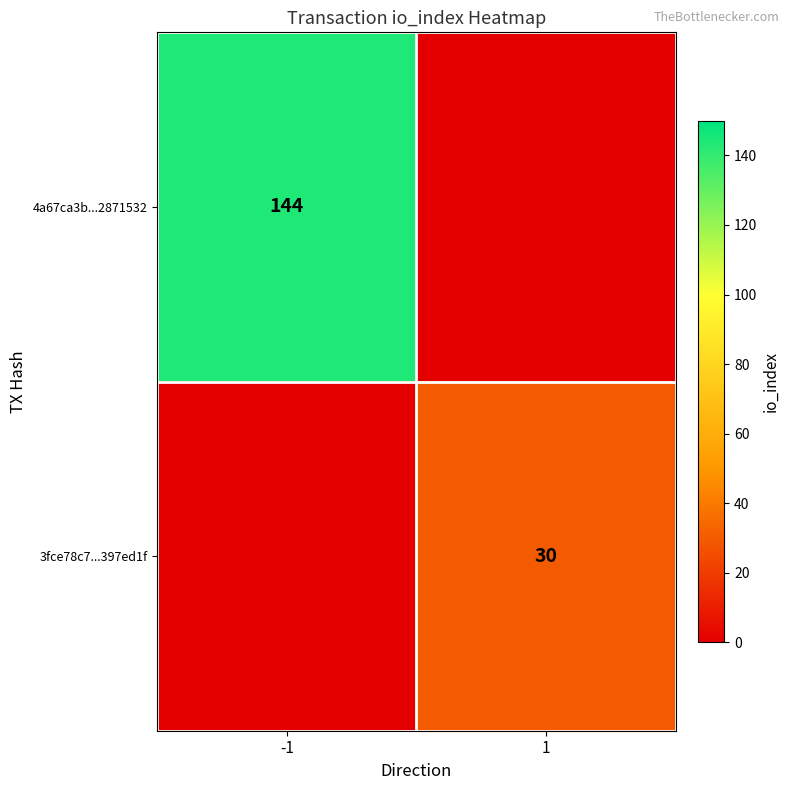

The value of 3fce78c7...397ed1f at 1 is 10. True or false?

False